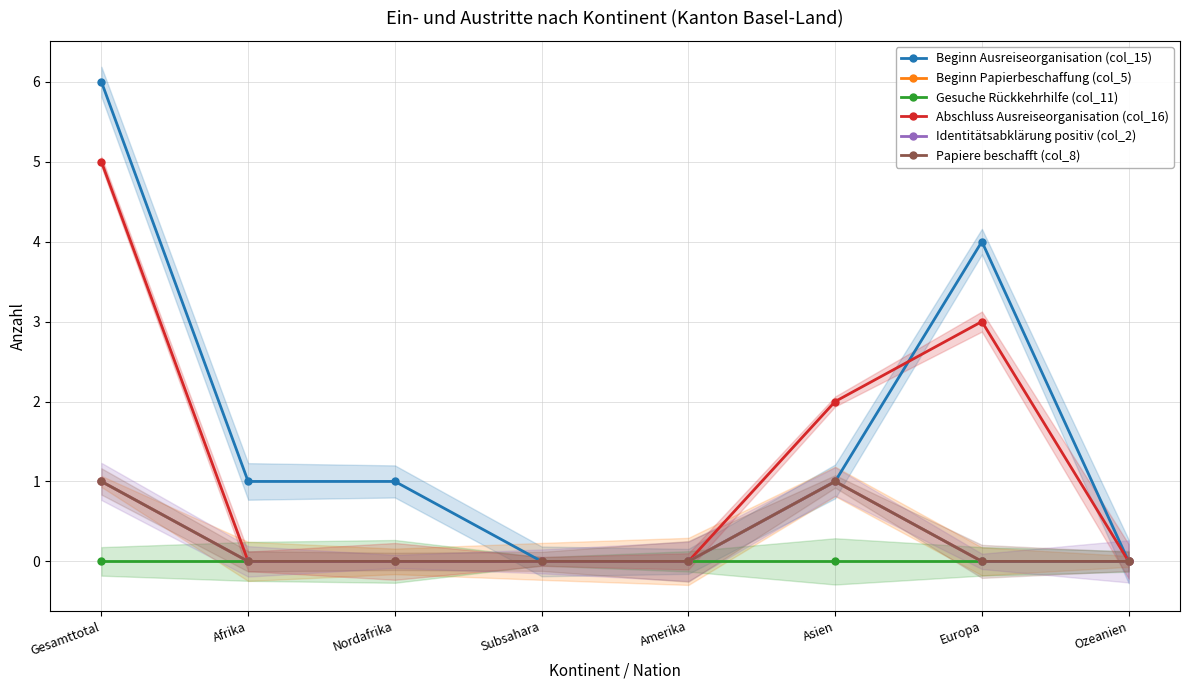

What is the sum of all Abschluss Ausreiseorganisation (col_16) values?

10